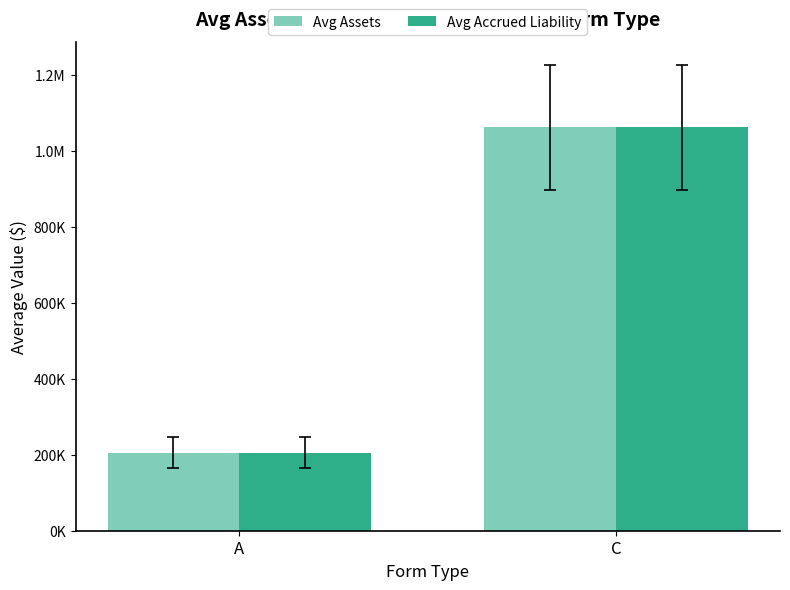

At which label is Avg Accrued Liability closest to 633288?

A